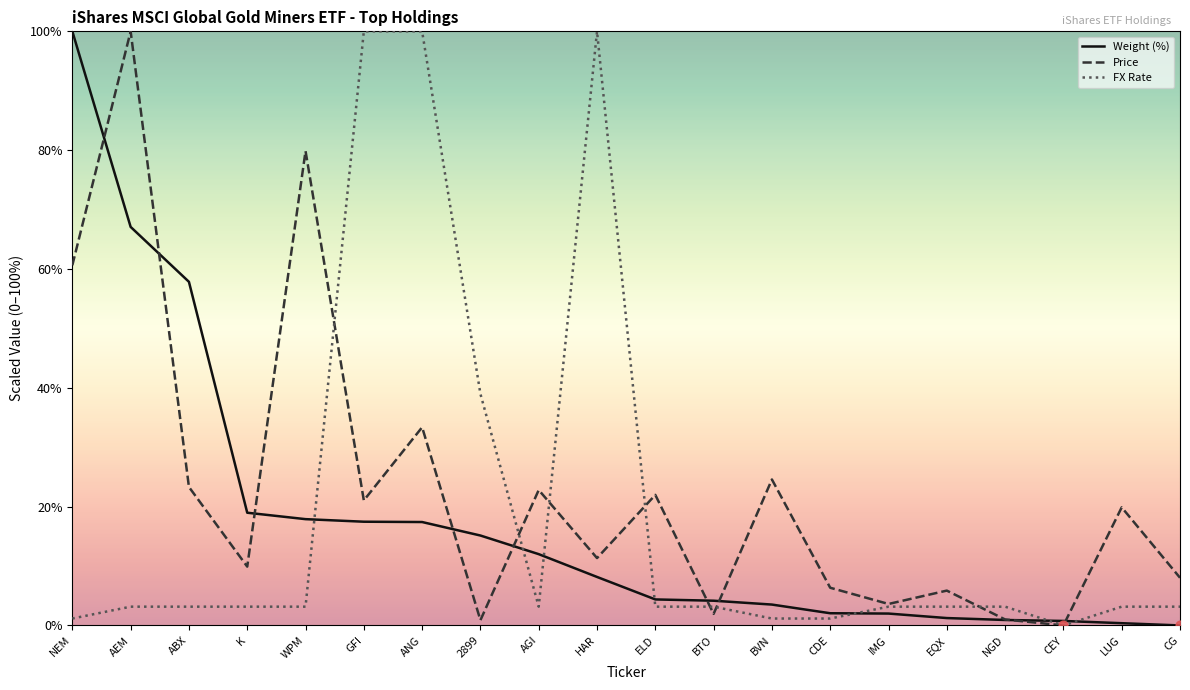

At which category is the sum across all series the highest?

AEM